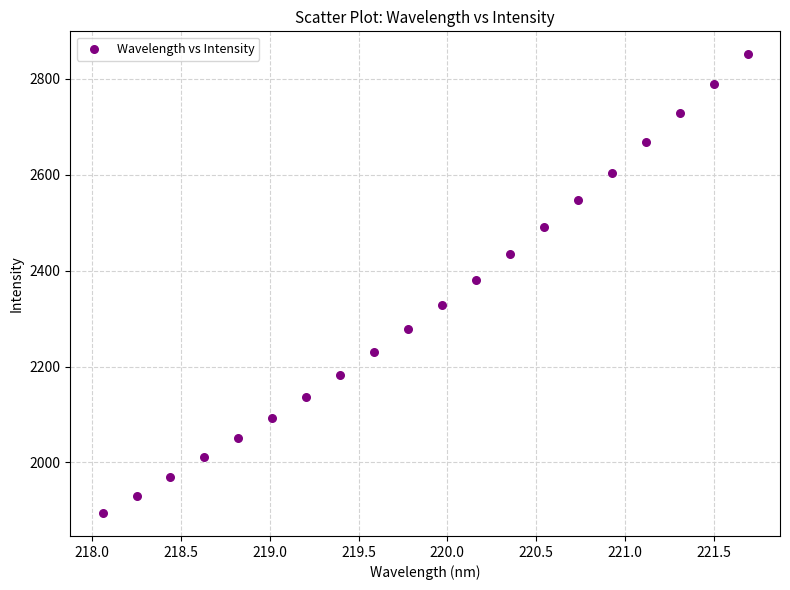

What is the range of Y values (max minus min)?

956.3